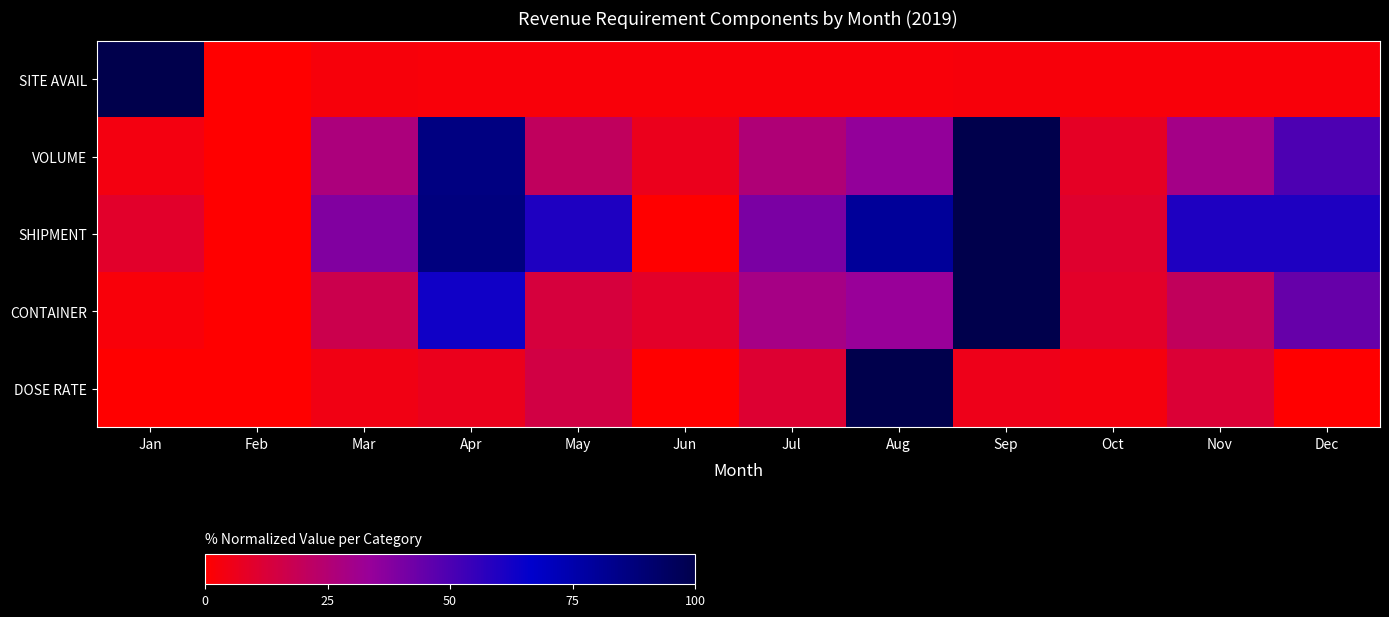

What is the spread (max minus min) of values at Jul?

38.0